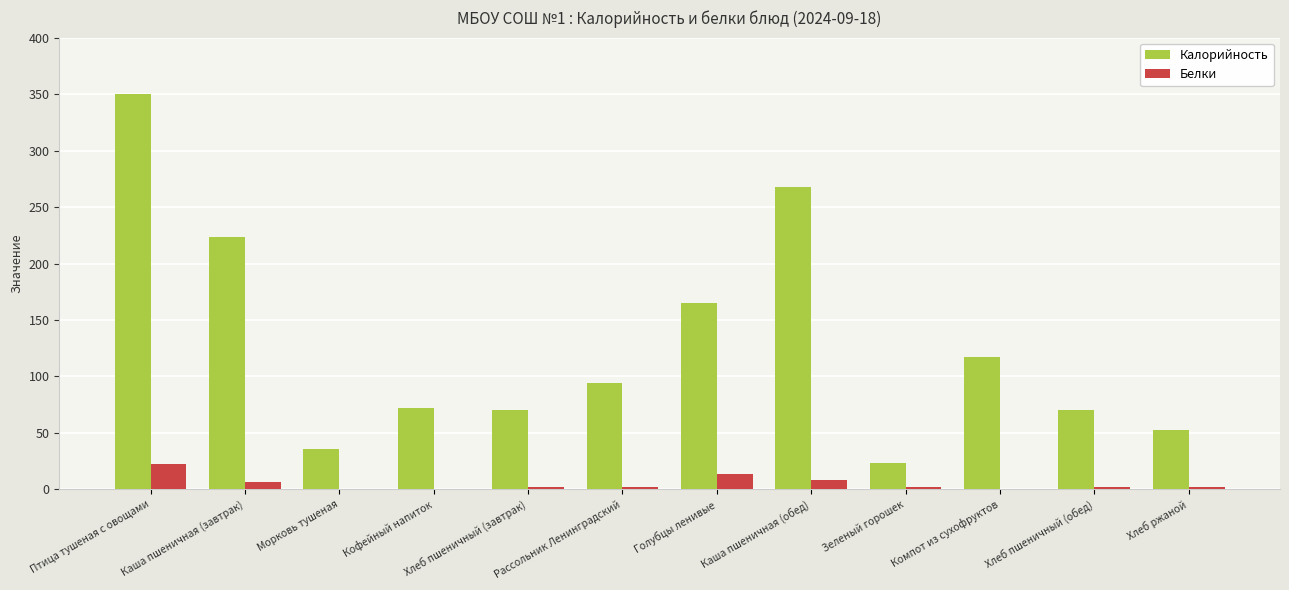

What is the maximum value for Белки?

22.2